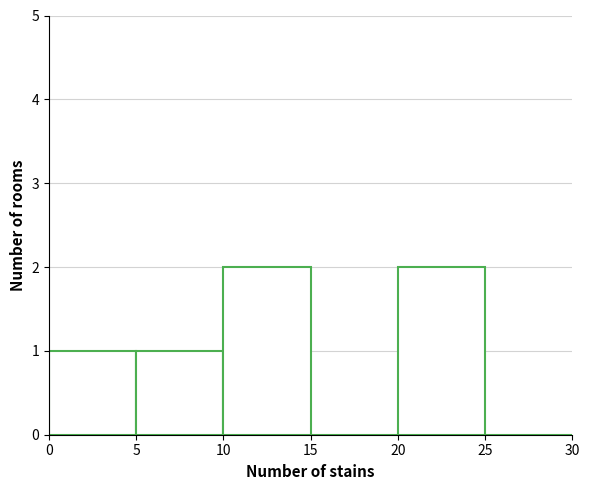

Reading left to right, transcribe this chart: for each bar, give the range it covers on the x-axis and its height. The values are not printed on the chart, so give them approximately, as read against the axis.

0 to 5: 1
5 to 10: 1
10 to 15: 2
15 to 20: 0
20 to 25: 2
25 to 30: 0